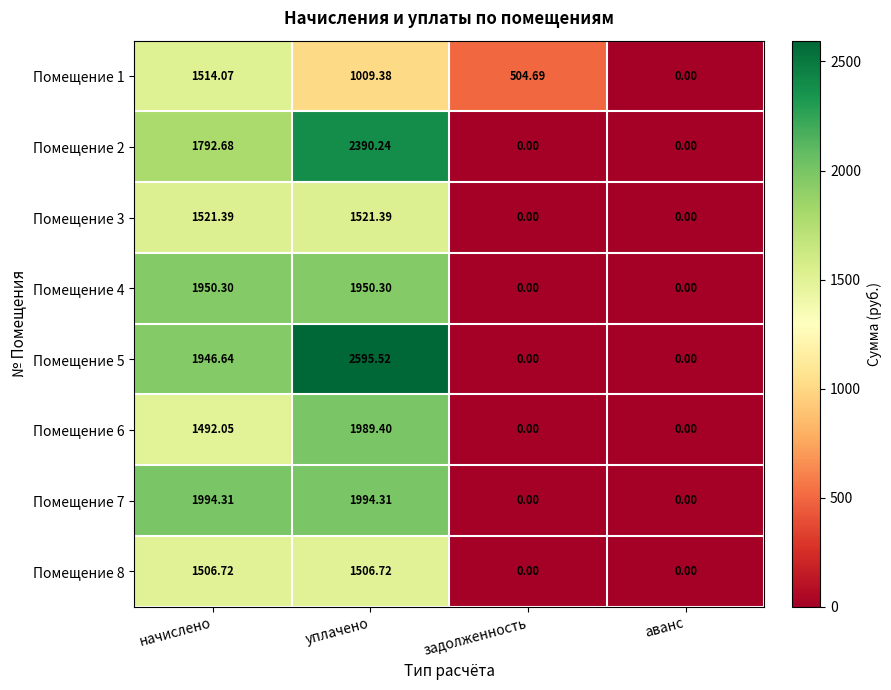

How many values in the Помещение 8 series exceed 1506?

2